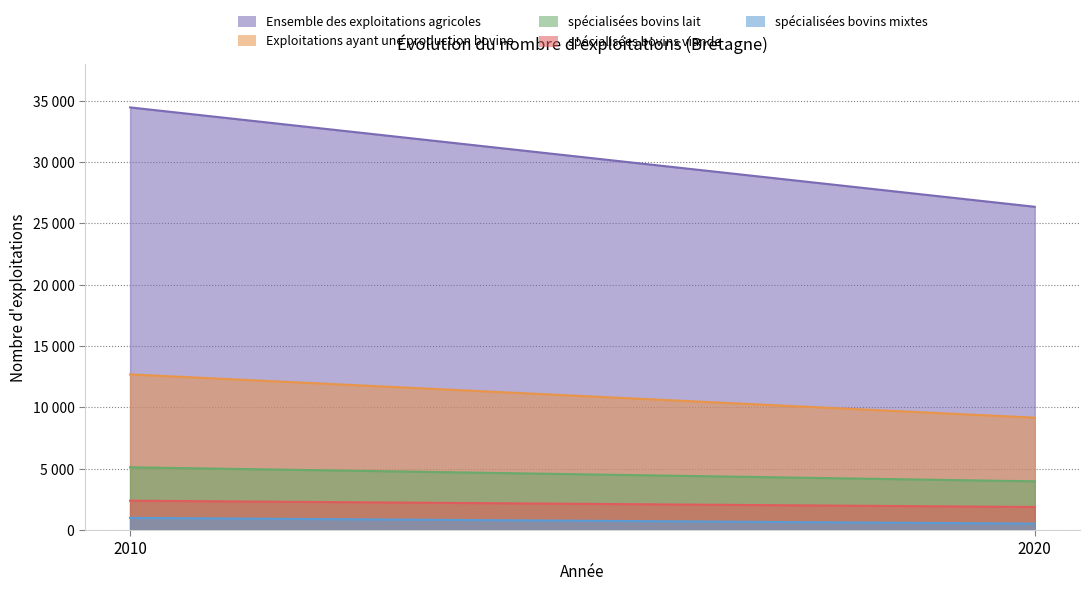

Between 2010 and 2020, which is larger?

2010